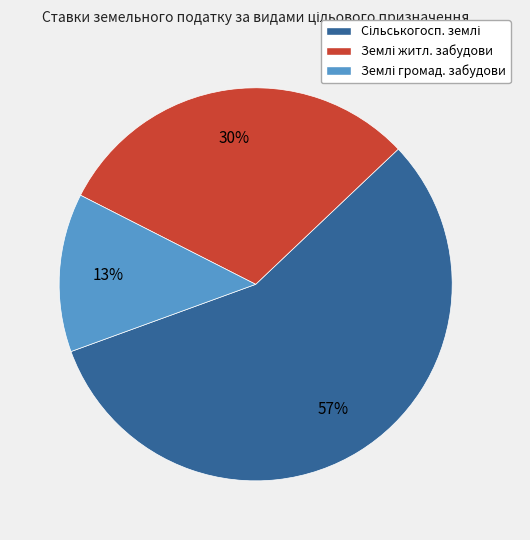

Is there any slice that represents more than half of the pie?

Yes